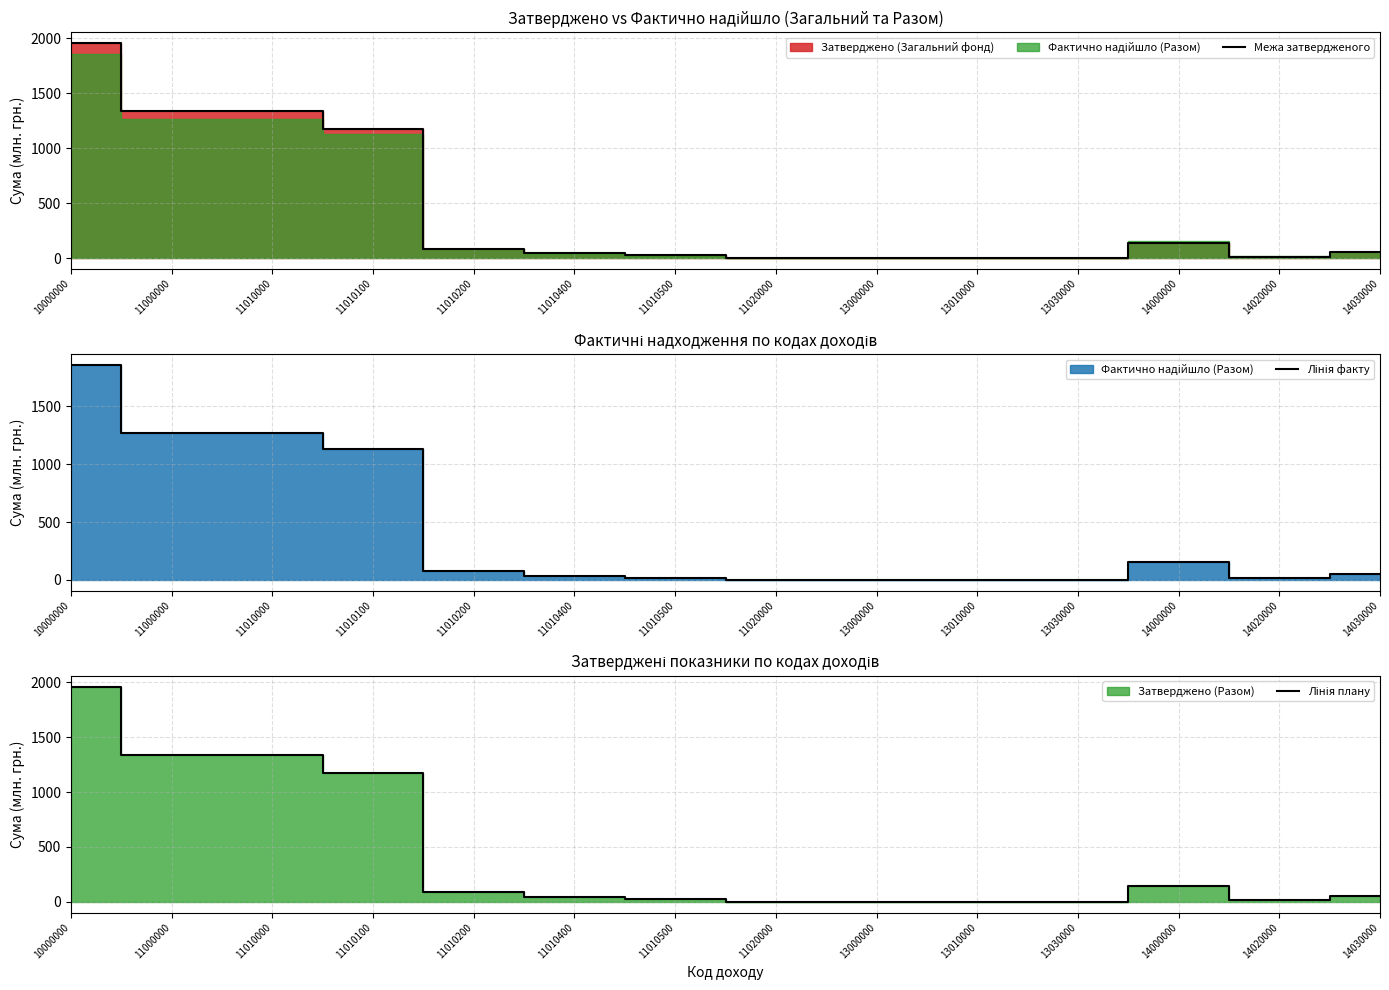

What is the difference between the maximum and minimum values in the Лінія факту series?

1857.2